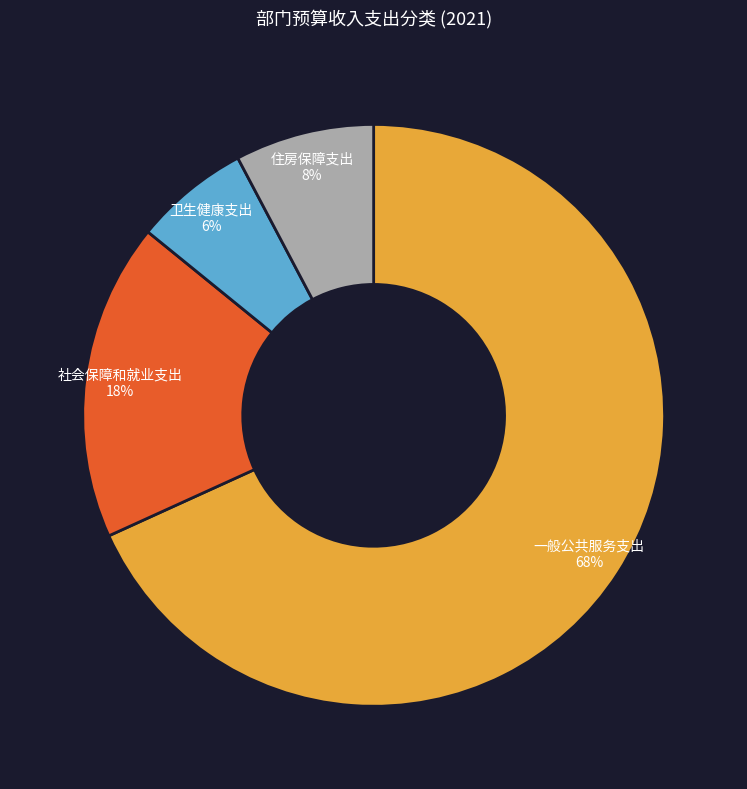

Which slice is the smallest?

卫生健康支出